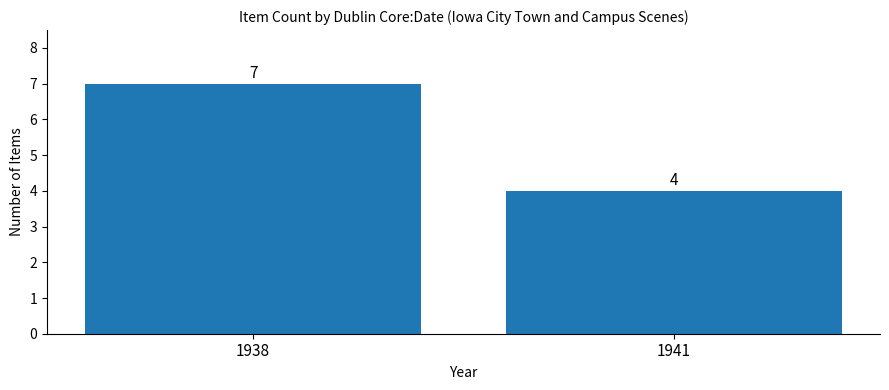

What is the value of the 2nd bar from the left?

4